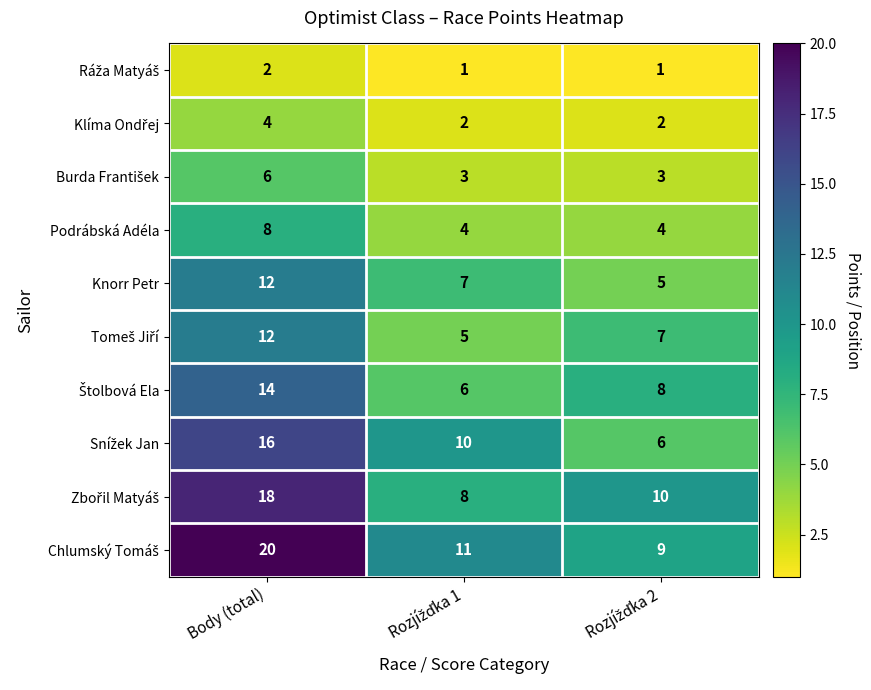

Count the Knorr Petr values in the range 5 to 12.

3